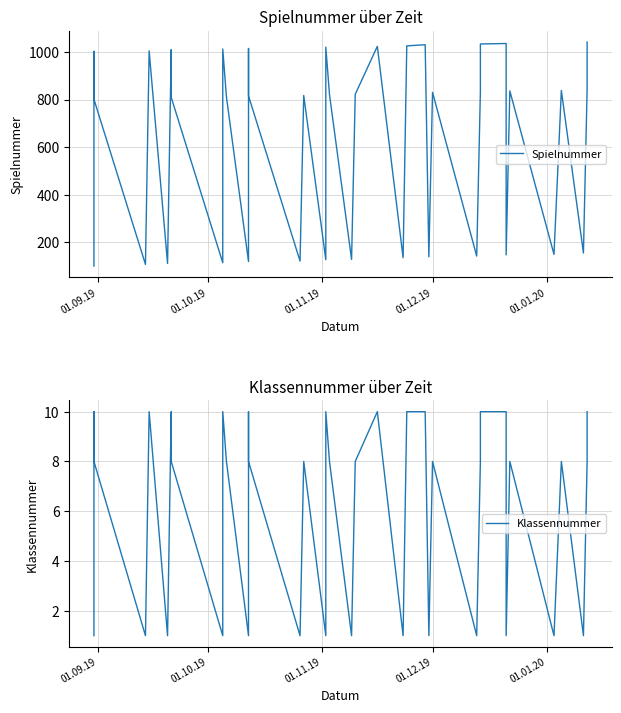

Which series has the largest total across all categories?

Spielnummer